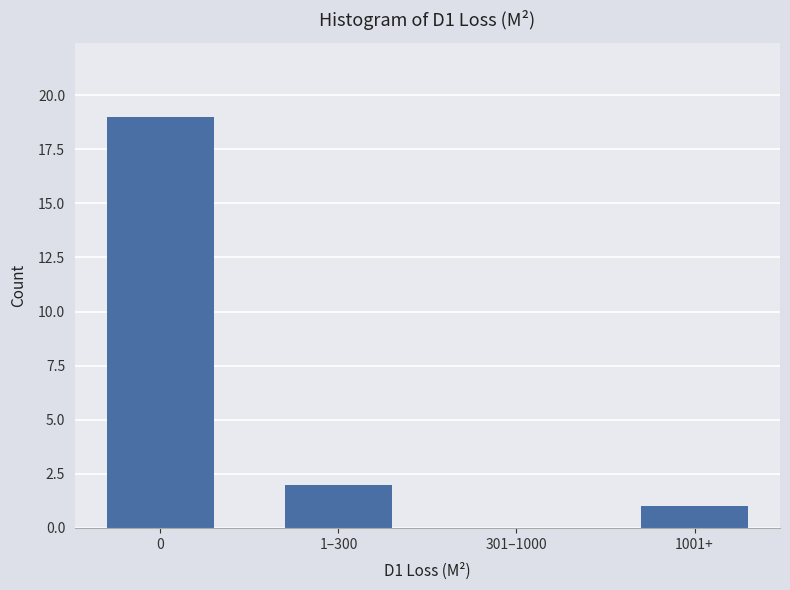

Reading left to right, what are all the values shown in this chart?

0=19	1–300=2	301–1000=0	1001+=1